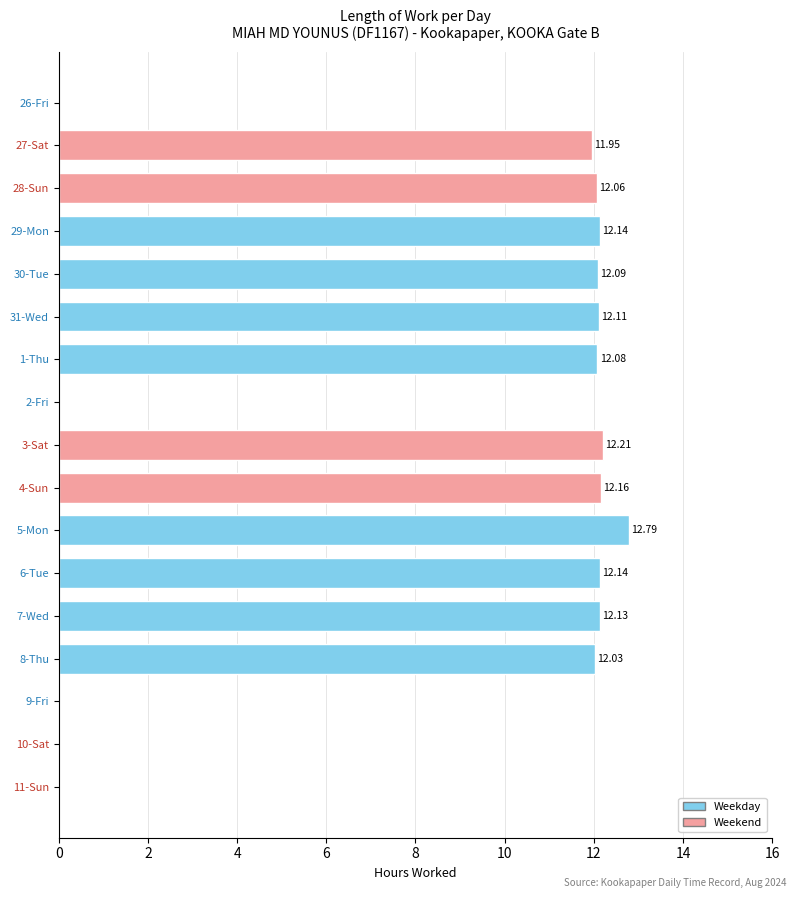

Count the number of values greater than 12.

11